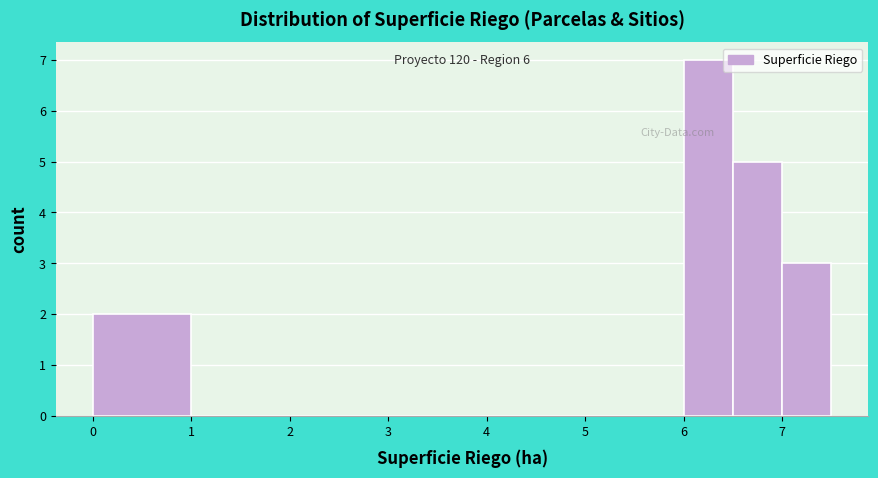

Over which range of the x-axis is the bar tallest?

6.0 to 6.5